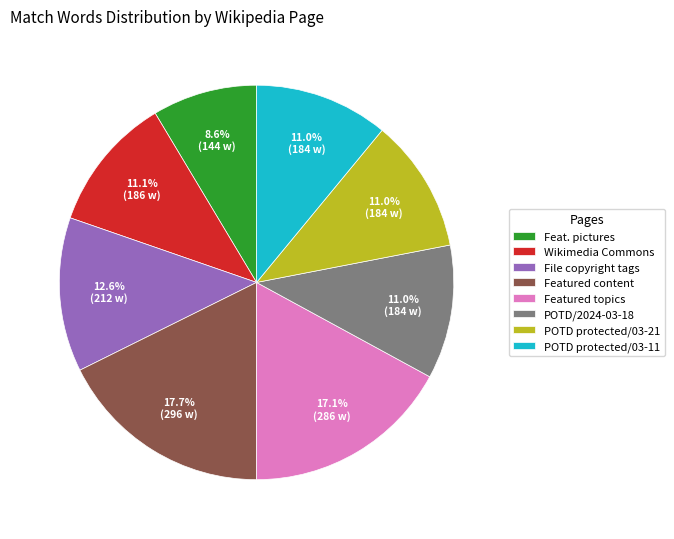

Approximately how many times larger is the value at POTD protected/03-11 compared to File copyright tags?

0.9